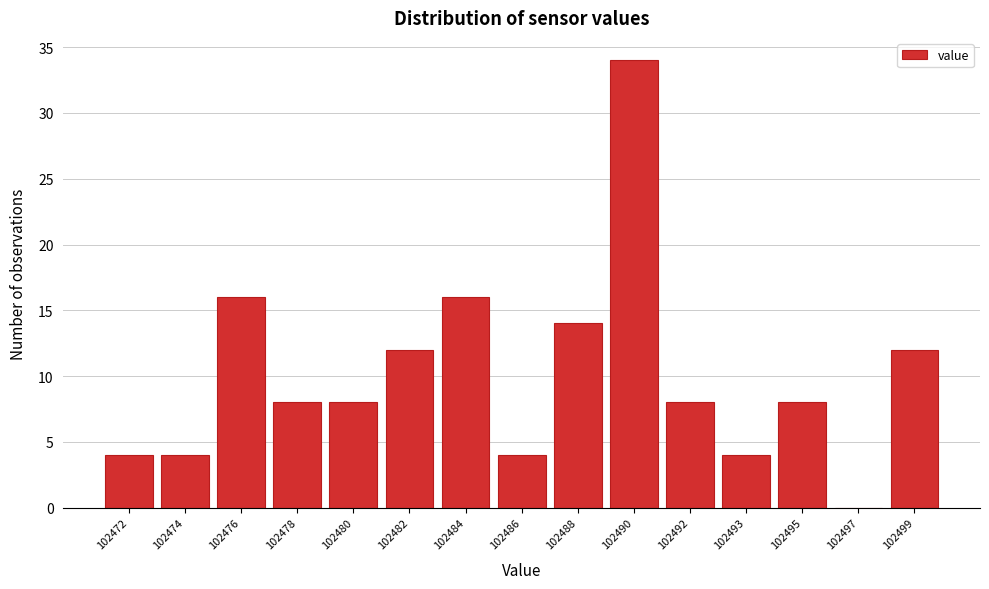

Reading left to right, what are all the values shown in this chart?

102472=4	102474=4	102476=16	102478=8	102480=8	102482=12	102484=16	102486=4	102488=14	102490=34	102492=8	102493=4	102495=8	102497=0	102499=12